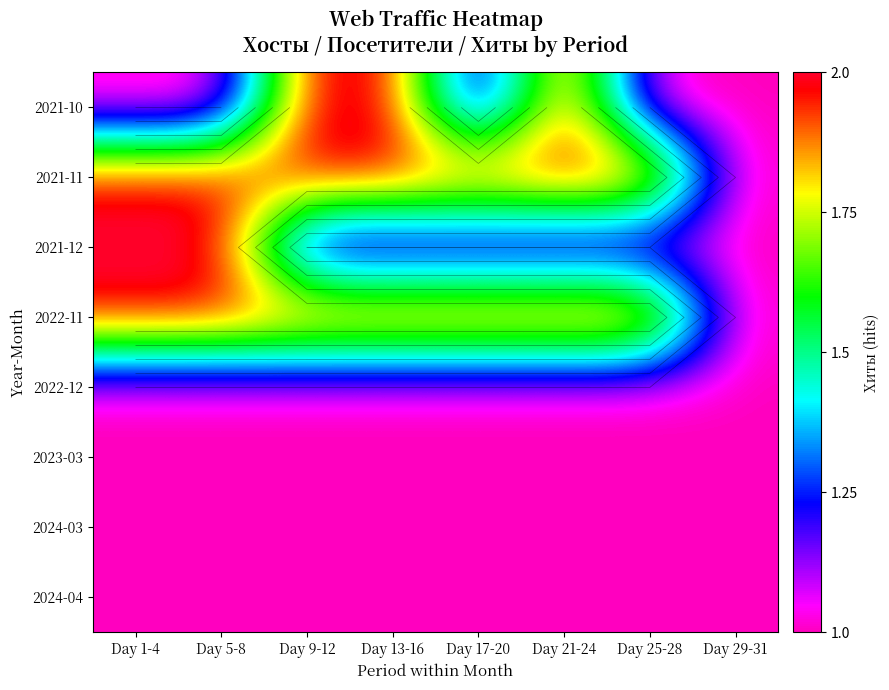

True or false: 2024-03 has a value of 1 at Day 17-20.

False